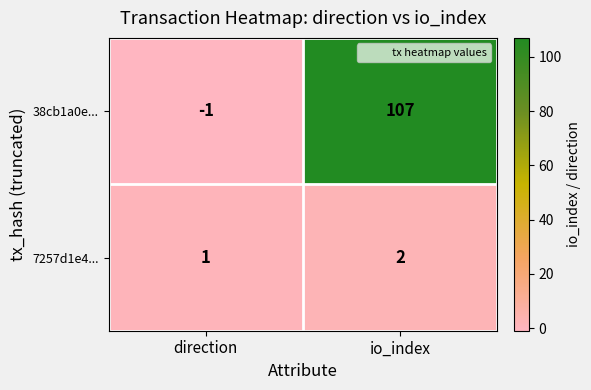

The value of 38cb1a0e... at direction is -1. True or false?

True